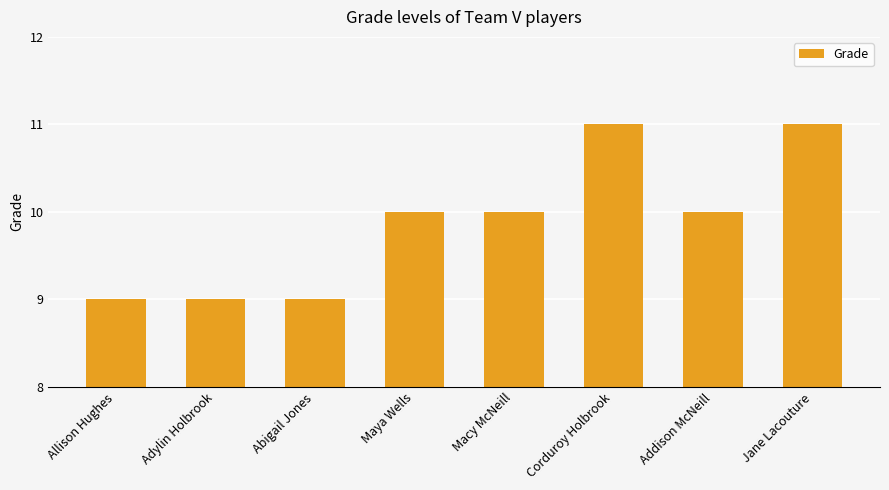

Between Jane Lacouture and Adylin Holbrook, which is larger?

Jane Lacouture